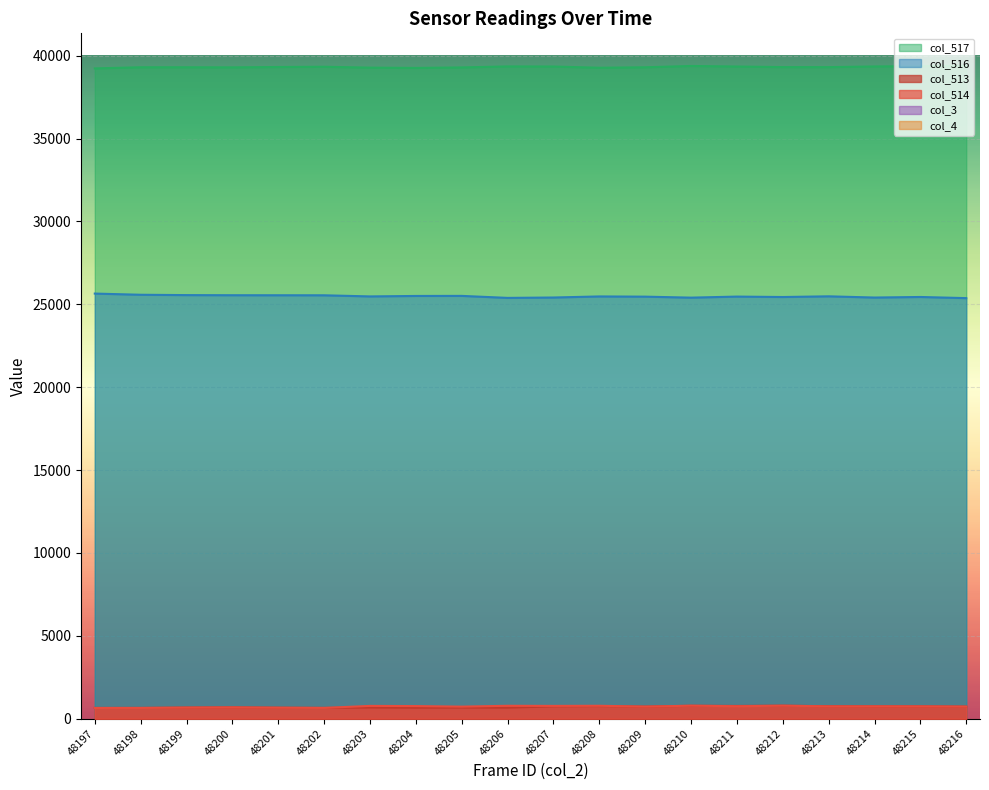

At which label does col_513 reach its minimum?

48197